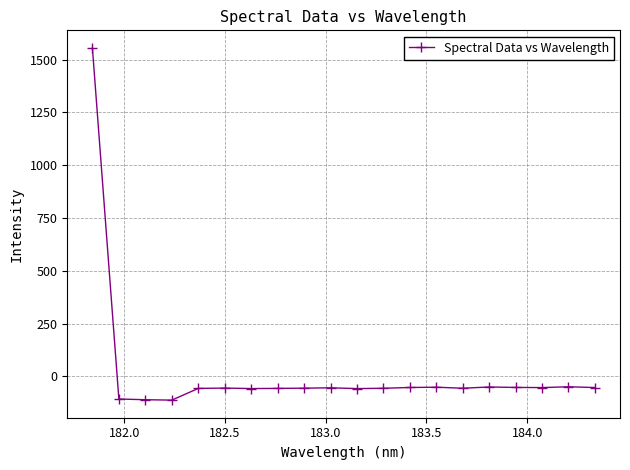

How many data points does each series have?

20